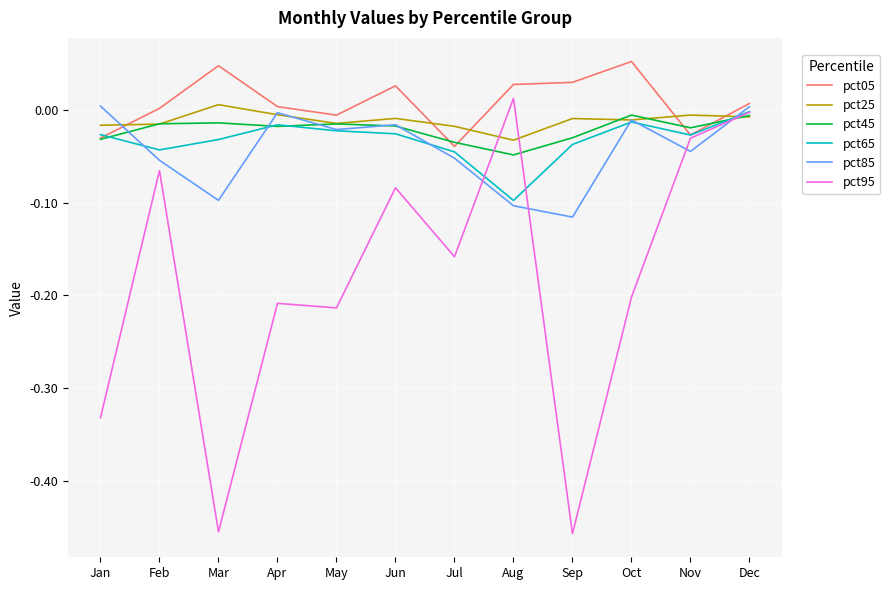

True or false: pct45 and pct25 cross at least once.

True